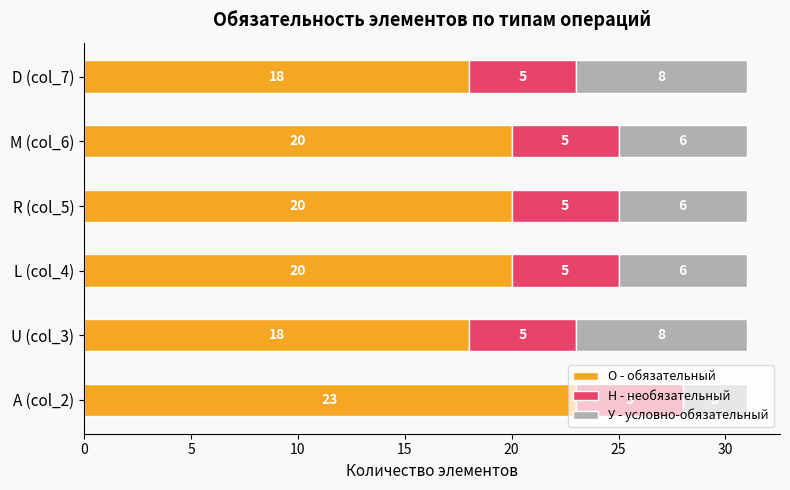

What is the difference between the maximum and minimum values in the О - обязательный series?

5